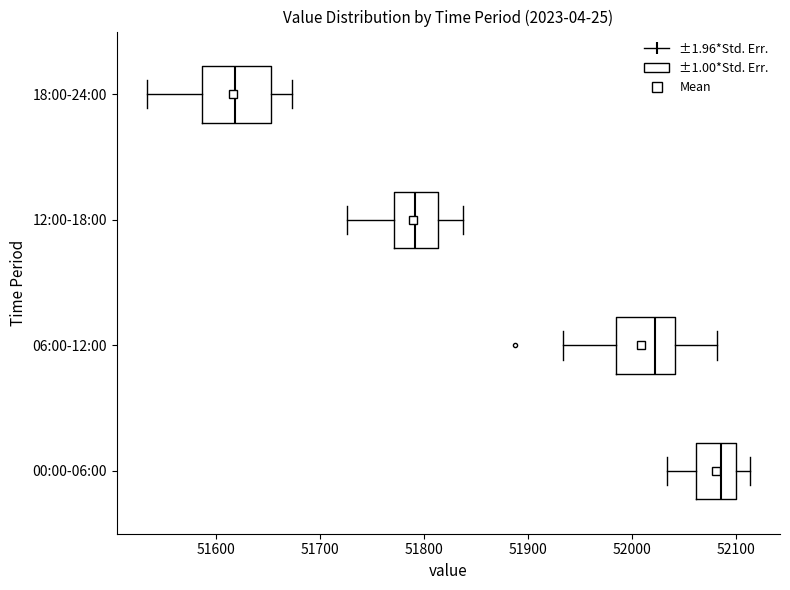

Reading bottom to top, read every box against the x-axis: the position of its median line, the range the box covers, and the ends of its whiskers. The values are not printed on the chart, so give them approximately, as read against the axis.

00:00-06:00: median 52090, box 52060 to 52100, whiskers 52030 to 52110
06:00-12:00: median 52020, box 51990 to 52040, whiskers 51930 to 52080
12:00-18:00: median 51790, box 51770 to 51810, whiskers 51730 to 51840
18:00-24:00: median 51620, box 51590 to 51650, whiskers 51530 to 51670